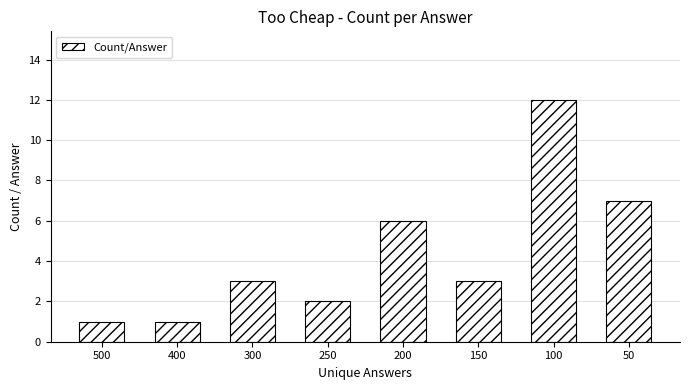

What is the value of the 8th bar from the left?

7